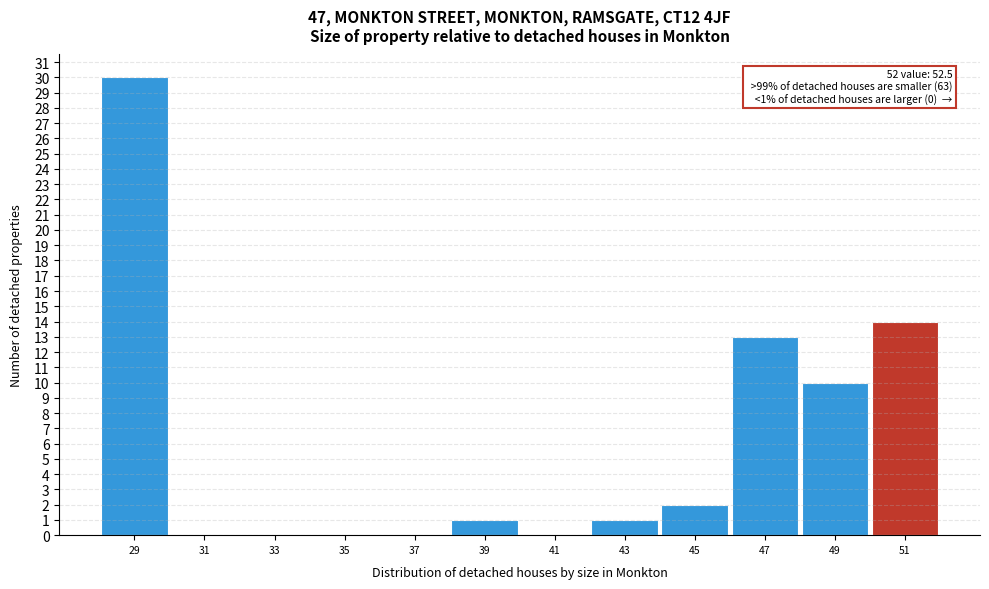

Reading left to right, list all the values displayed in this chart.

29=30	31=0	33=0	35=0	37=0	39=1	41=0	43=1	45=2	47=13	49=10	51=14